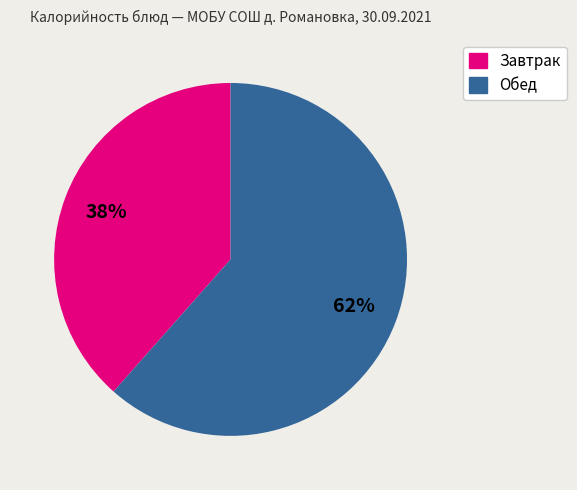

Does any single category account for the majority?

Yes